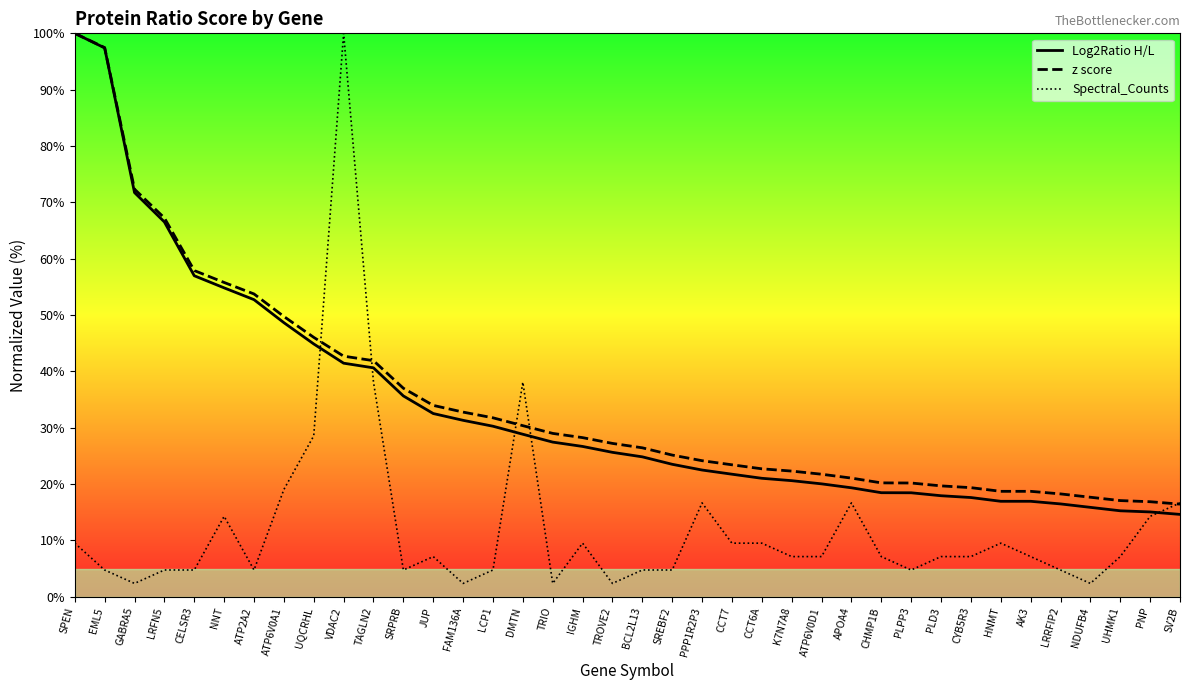

What is the maximum value shown in the chart?

100.0